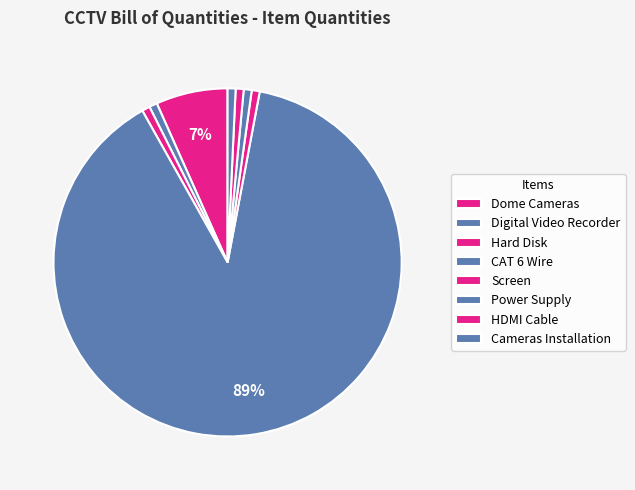

To the nearest percent, what is the difference between the largest and smallest slice percentages?

88%